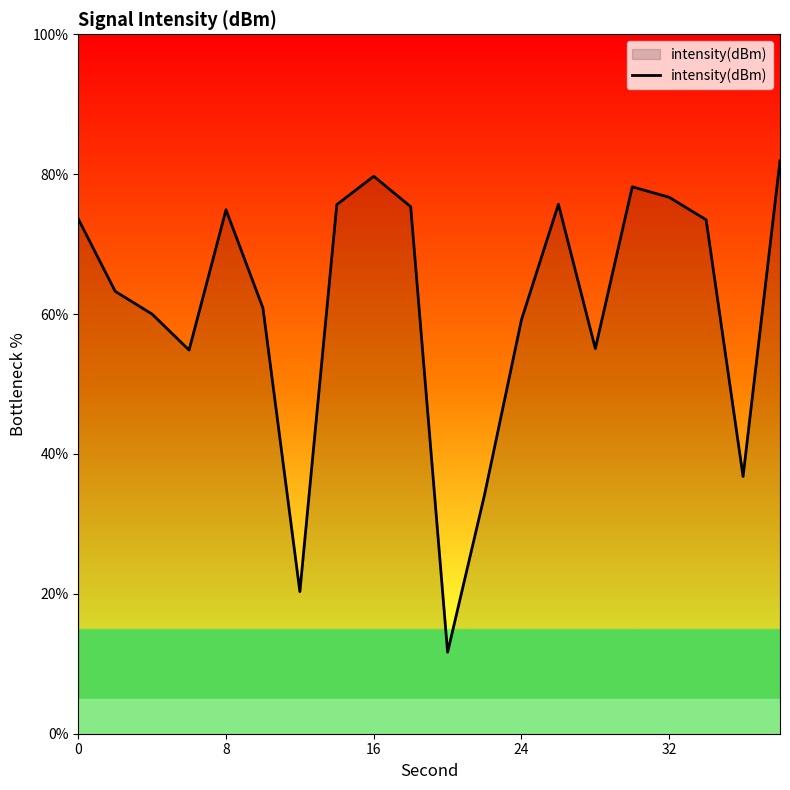

What is the difference between the maximum and minimum values?

70.3